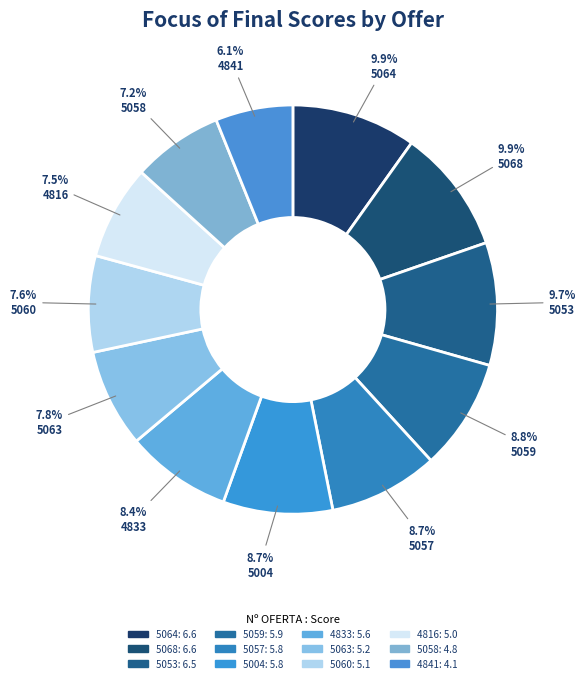

Rank the categories by value from highest to lowest.

5064, 5068, 5053, 5059, 5057, 5004, 4833, 5063, 5060, 4816, 5058, 4841